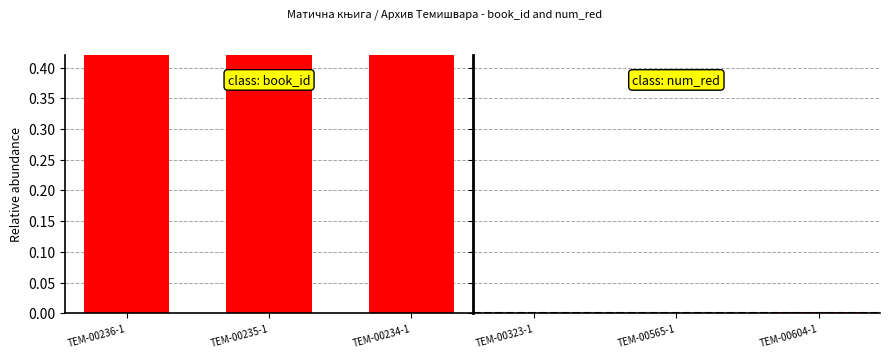

Reading left to right, list all the values displayed in this chart.

book_id: 1.0	1.0	1.0
num_red: 0.0	0.0	0.0